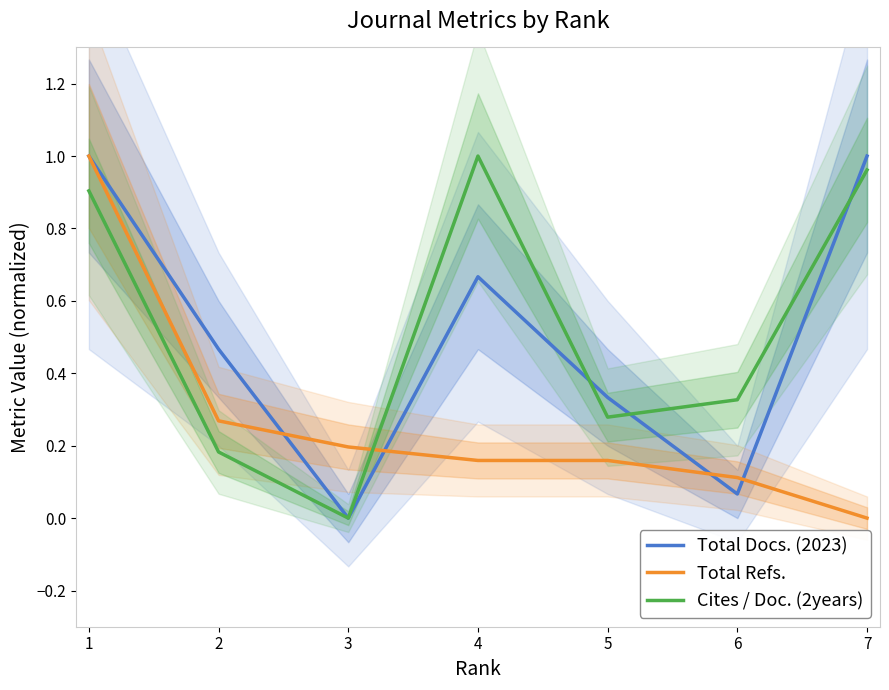

Reading right to left, what are all the values shown in this chart?

Total Docs. (2023): 7=1.0	6=0.1	5=0.3	4=0.7	3=0.0	2=0.5	1=1.0
Total Refs.: 7=0.0	6=0.1	5=0.2	4=0.2	3=0.2	2=0.3	1=1.0
Cites / Doc. (2years): 7=1.0	6=0.3	5=0.3	4=1.0	3=0.0	2=0.2	1=0.9